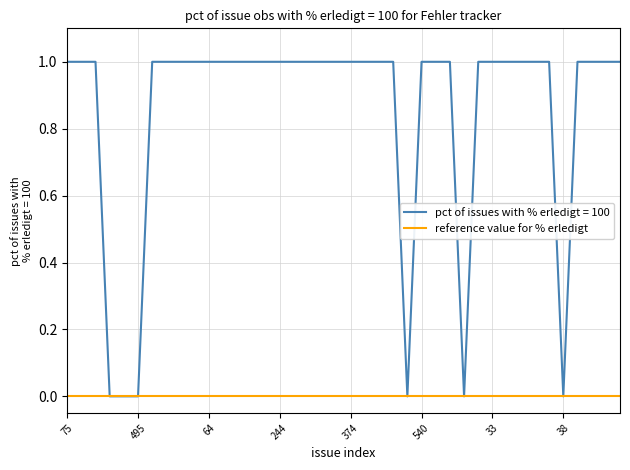

List the series in order of their peak value, highest first.

pct of issues with % erledigt = 100, reference value for % erledigt